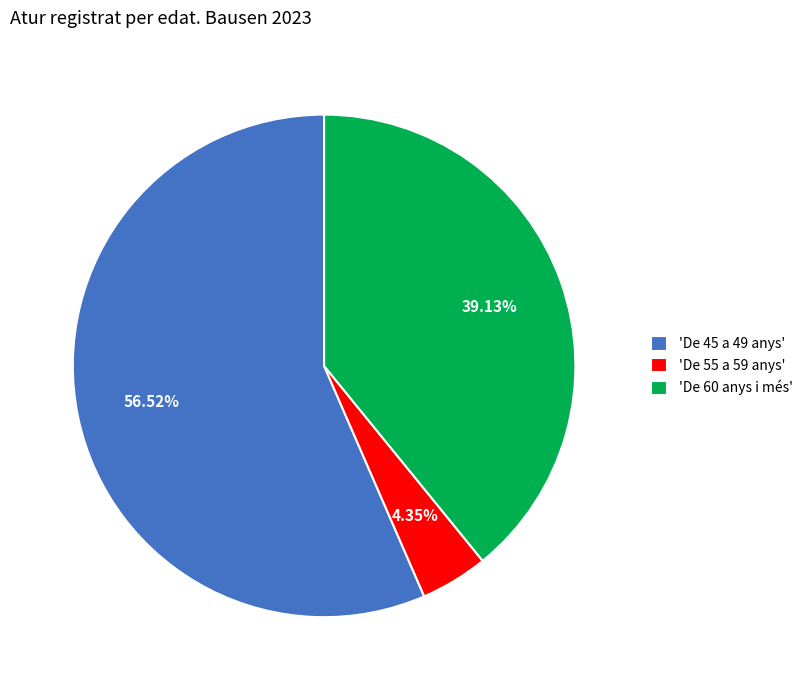

Is the sum of 'De 55 a 59 anys' and 'De 45 a 49 anys' greater than half?

Yes